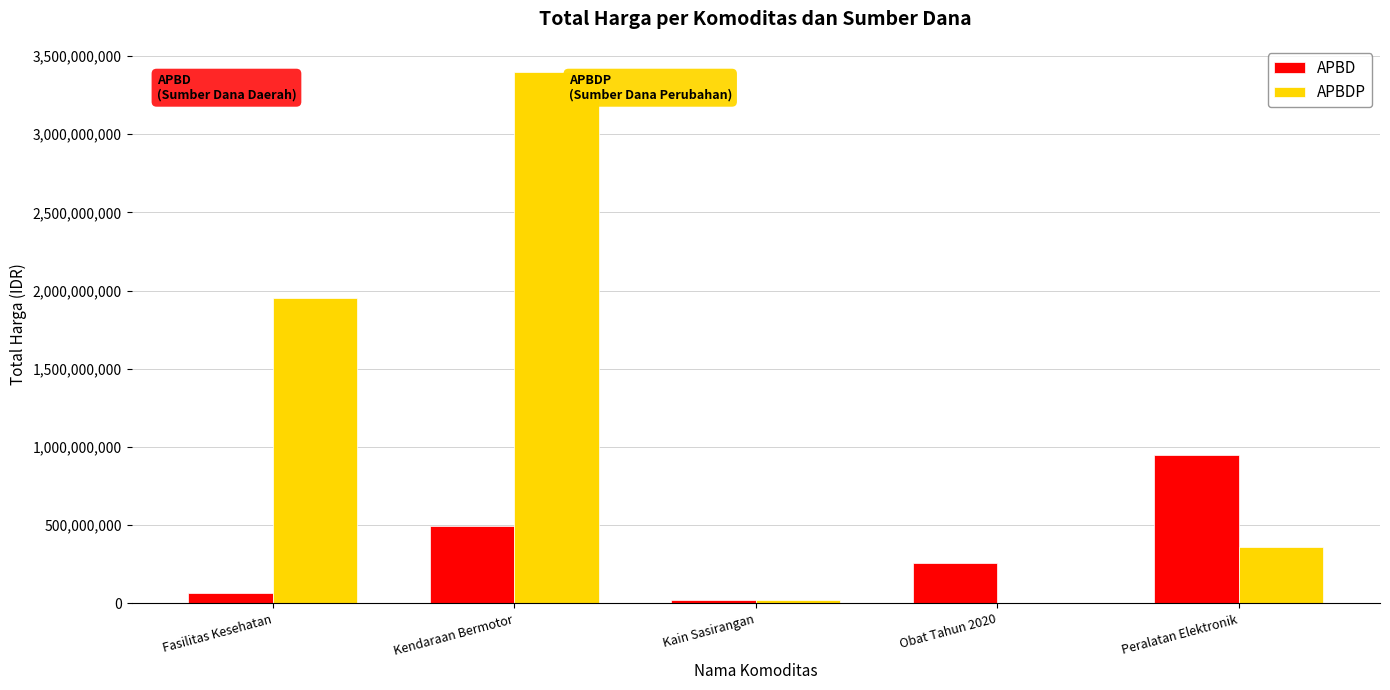

Which series has the largest total across all categories?

APBDP